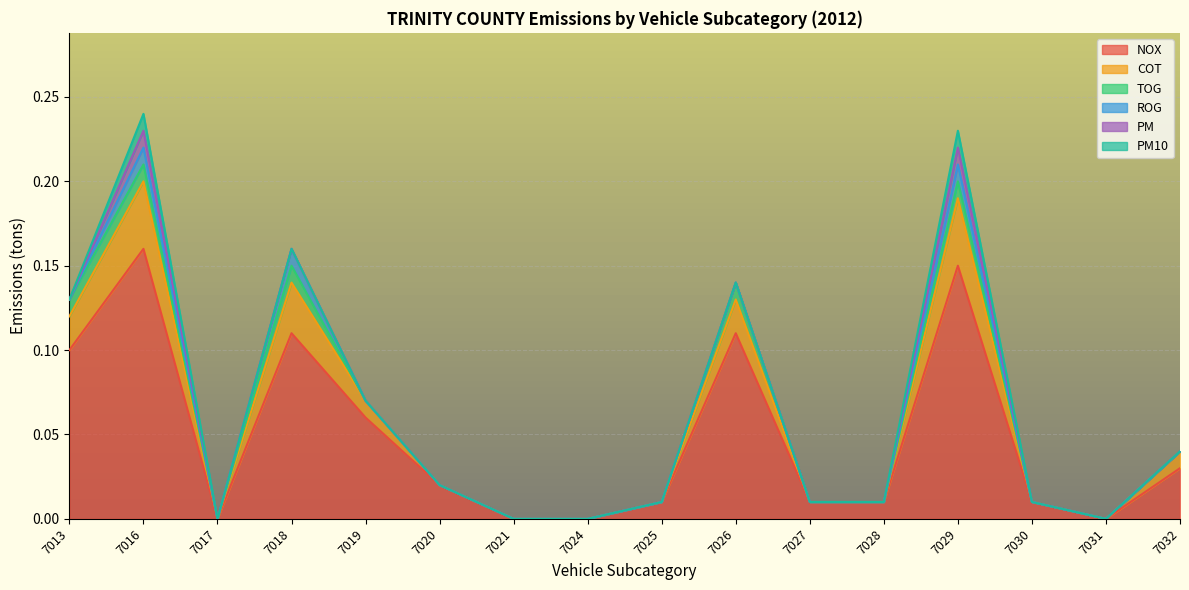

True or false: PM10 and COT intersect in this chart.

False